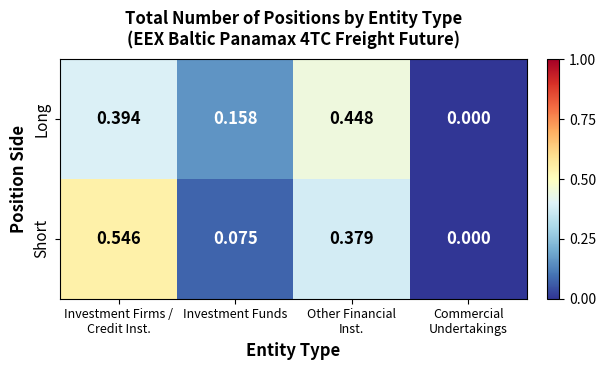

List the series in order of their peak value, highest first.

Short, Long